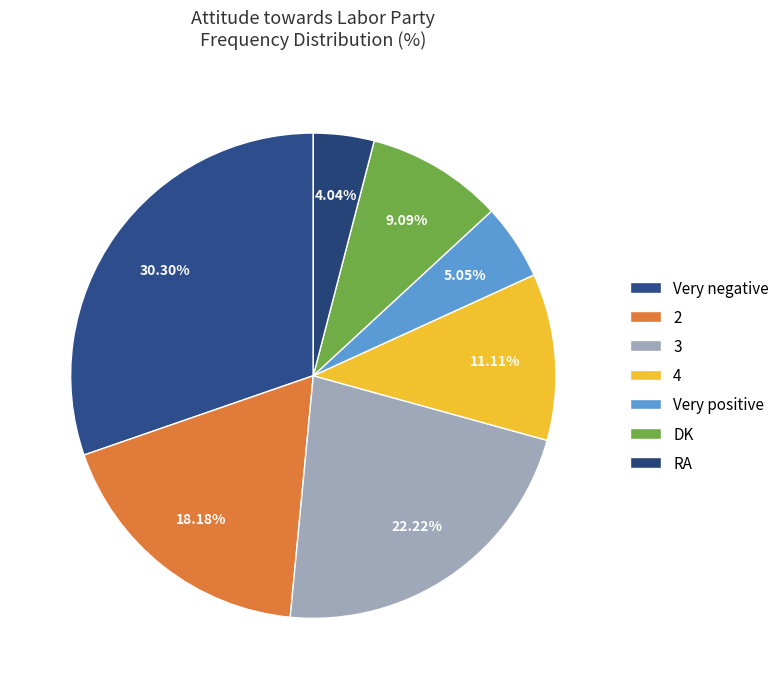

Is 2 the majority of the pie?

No